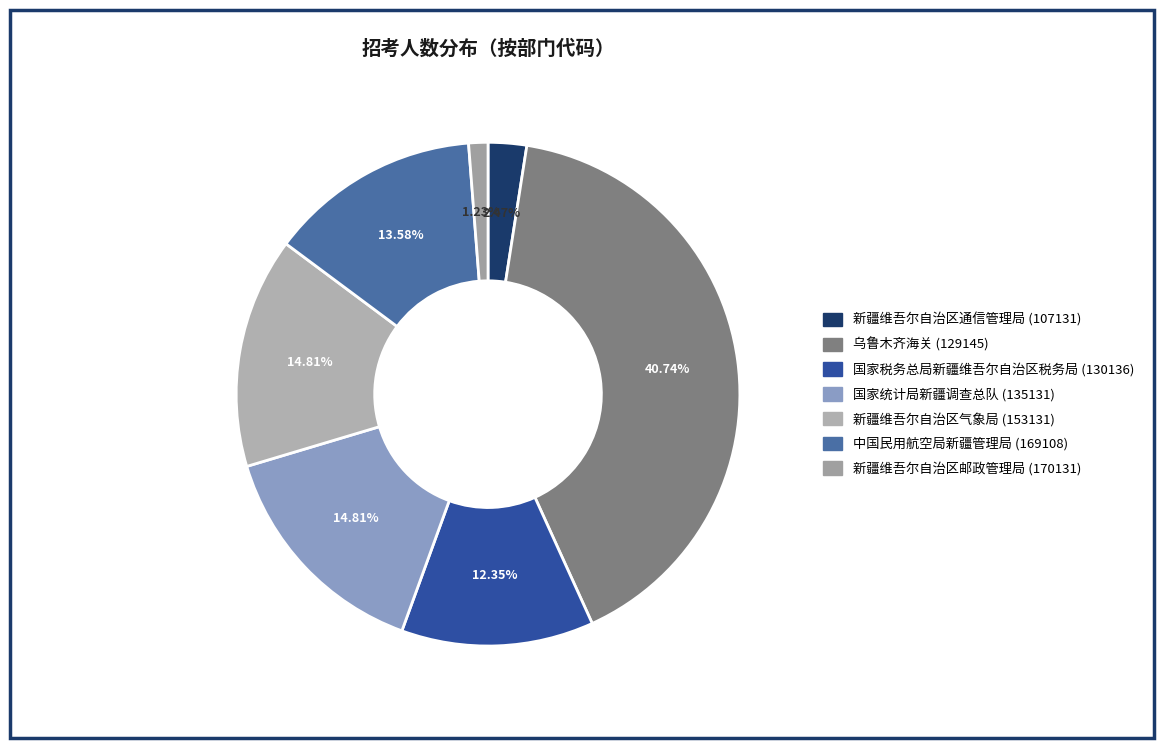

Rank the categories by value from lowest to highest.

新疆维吾尔自治区邮政管理局 (170131), 新疆维吾尔自治区通信管理局 (107131), 国家税务总局新疆维吾尔自治区税务局 (130136), 中国民用航空局新疆管理局 (169108), 国家统计局新疆调查总队 (135131), 新疆维吾尔自治区气象局 (153131), 乌鲁木齐海关 (129145)